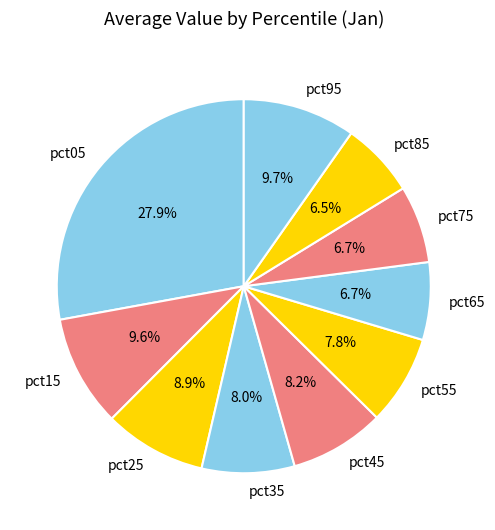

To the nearest percent, what is the difference between the largest and smallest slice percentages?

21%